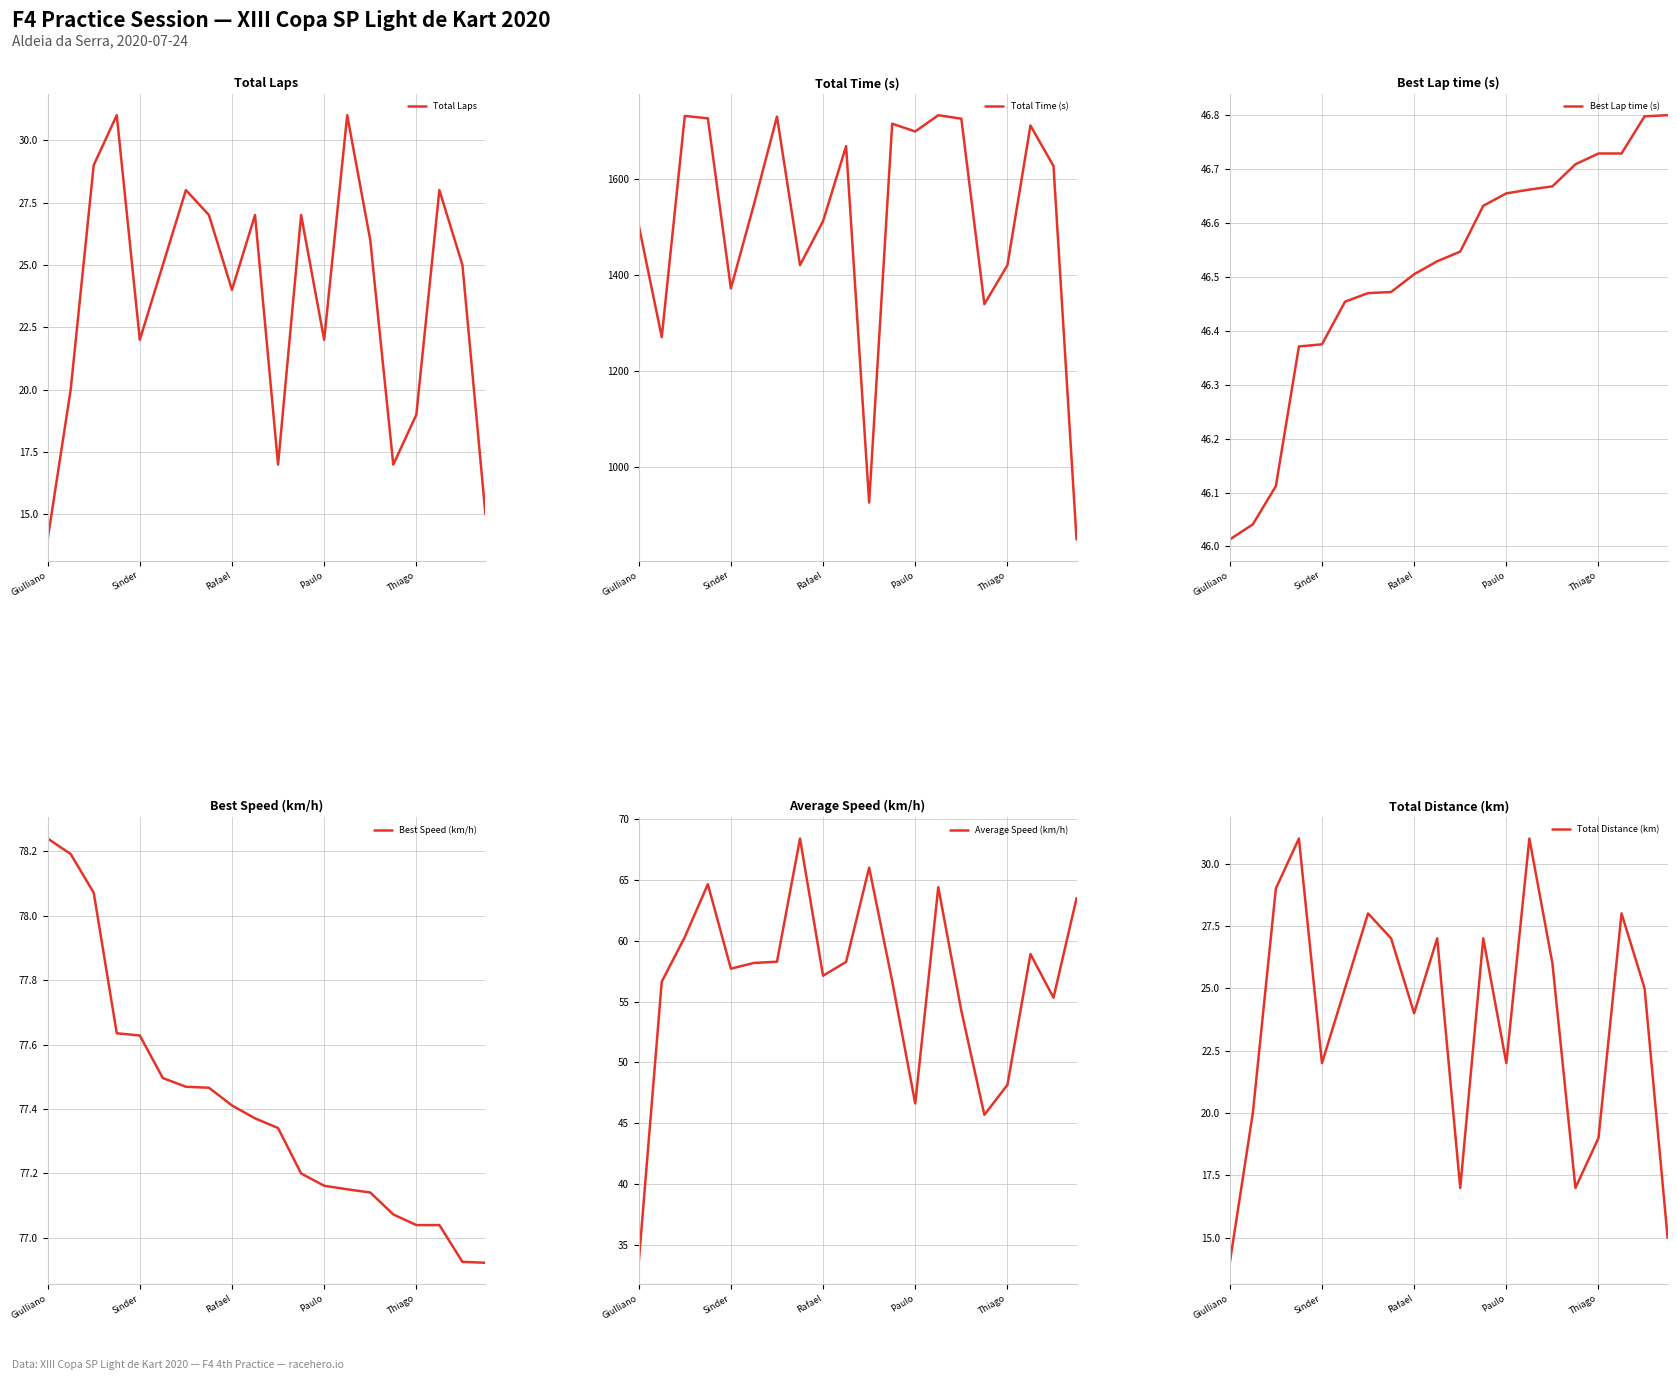

What is the value of the Total Time (s) point at the 8th from the left?

1420.7